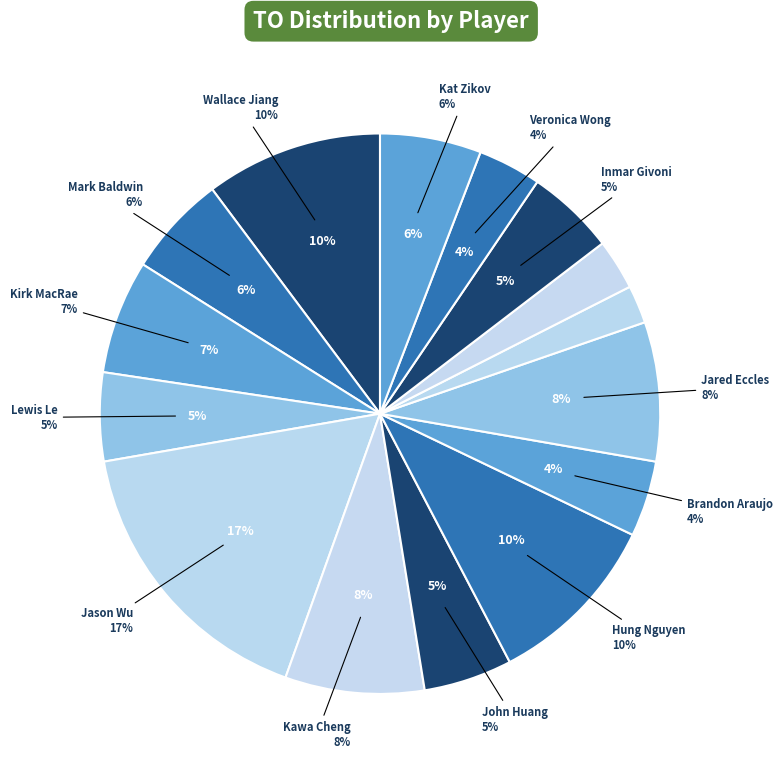

Which category has the smallest portion of the pie?

Jane Lai